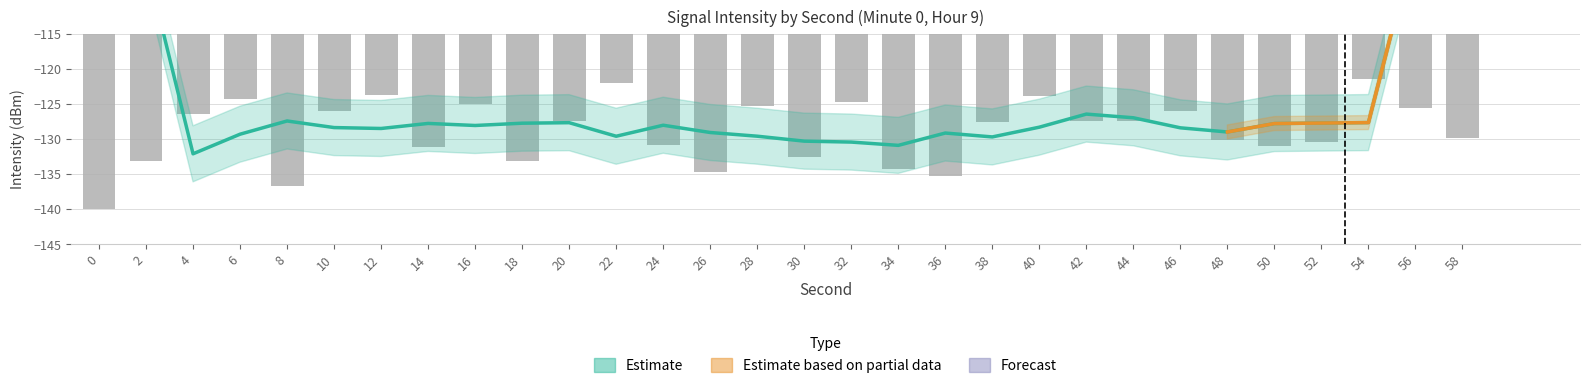

Which has a higher value, 54 or 24?

54